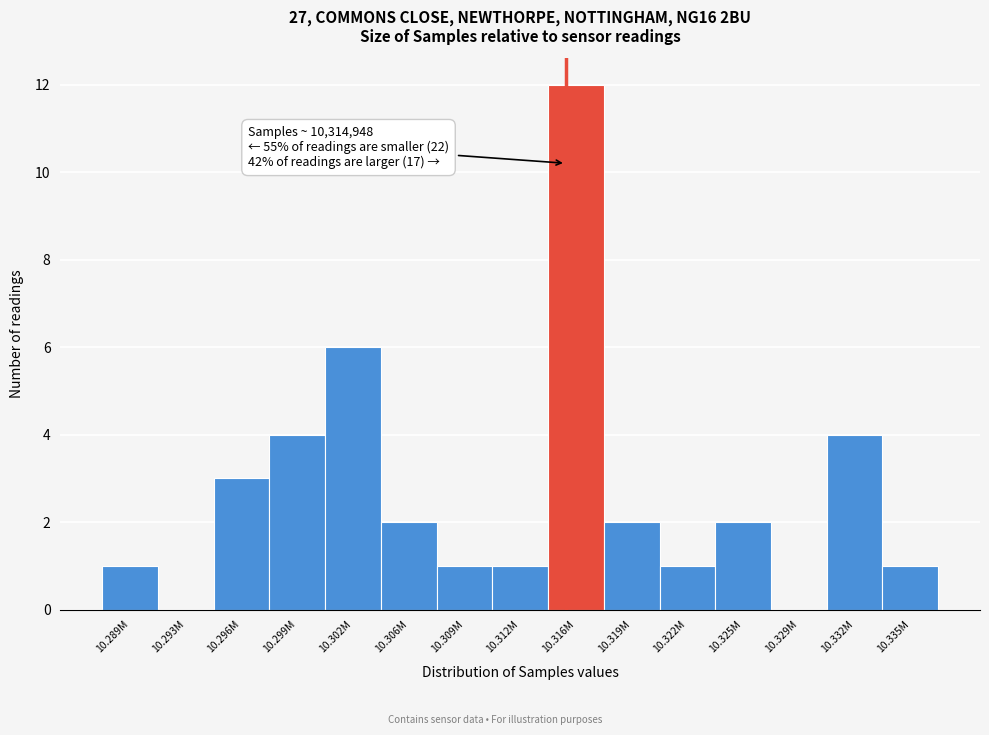

Reading left to right, transcribe all the data shown in this chart.

10.289M=1	10.293M=0	10.296M=3	10.299M=4	10.302M=6	10.306M=2	10.309M=1	10.312M=1	10.316M=12	10.319M=2	10.322M=1	10.325M=2	10.329M=0	10.332M=4	10.335M=1